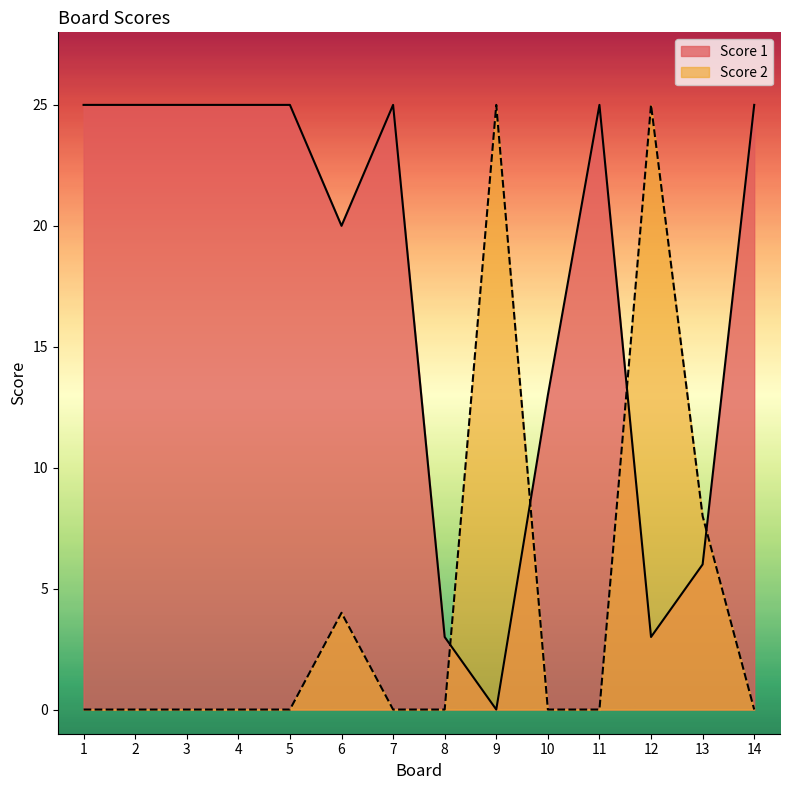

Which series has the widest spread of values?

Score 1